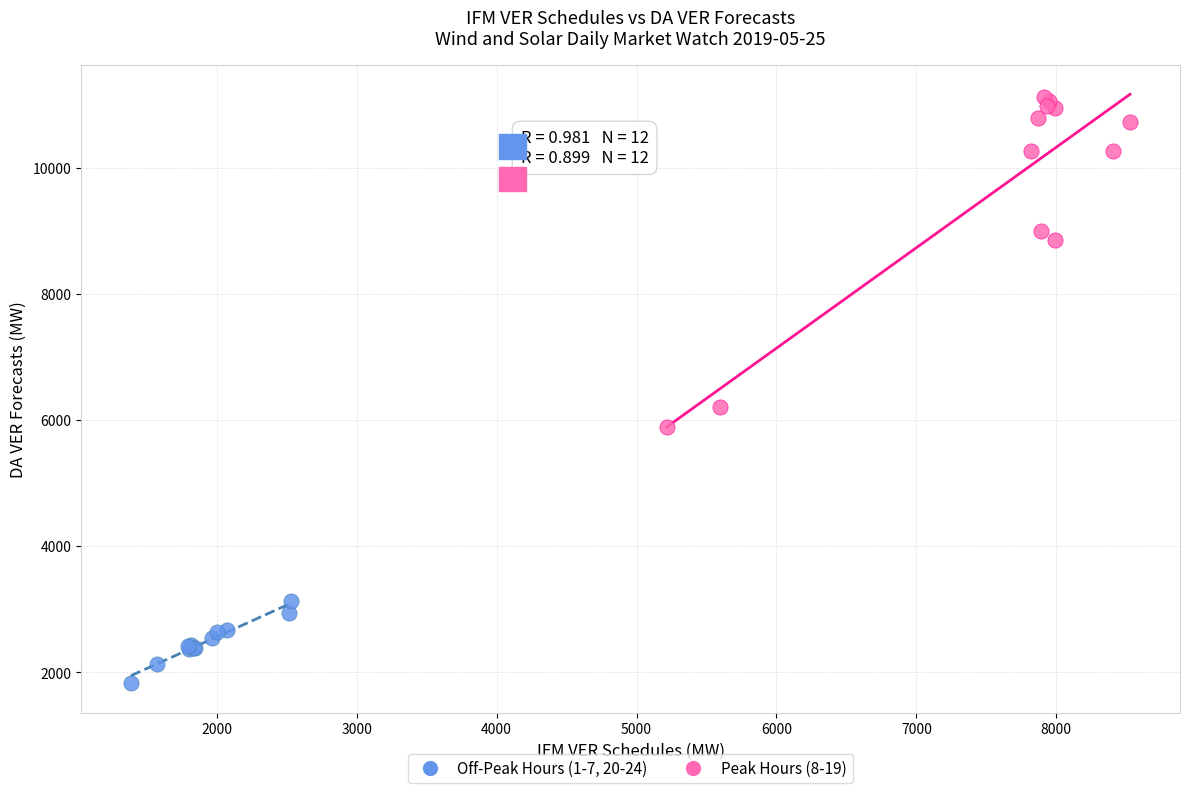

Which series reaches the maximum Y coordinate?

Peak Hours (8-19)